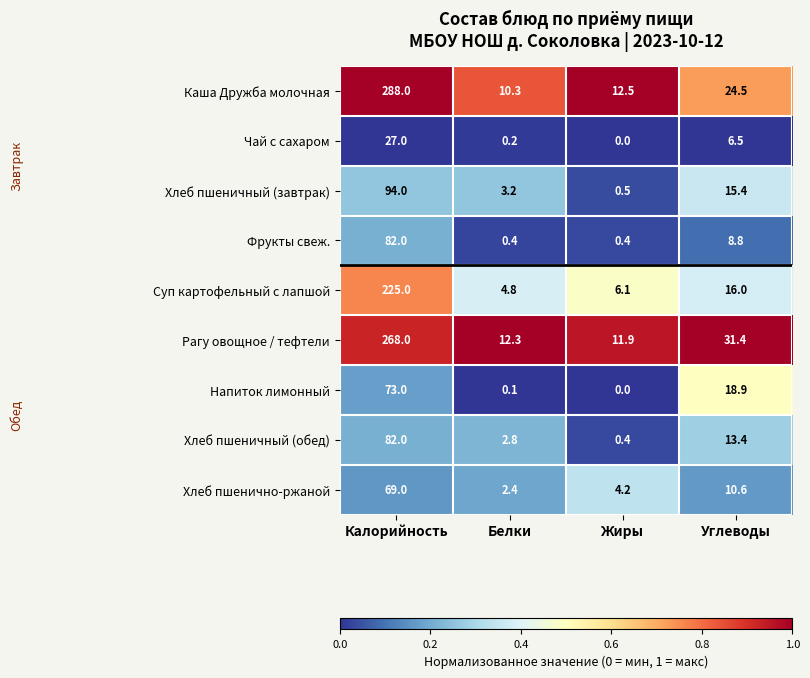

At which category is the sum across all series the highest?

Калорийность